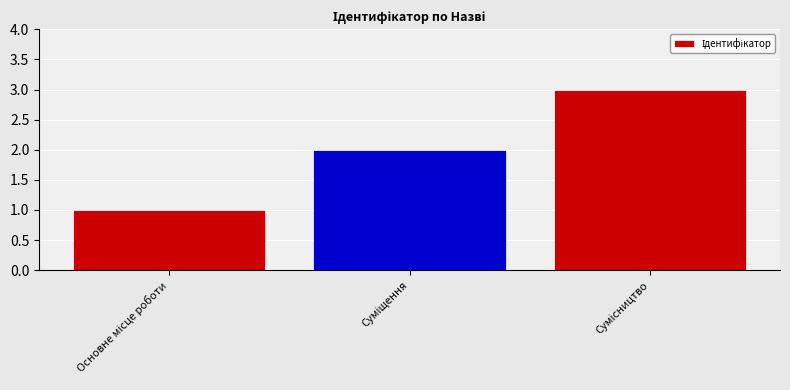

What is the difference between the second highest and minimum values?

1